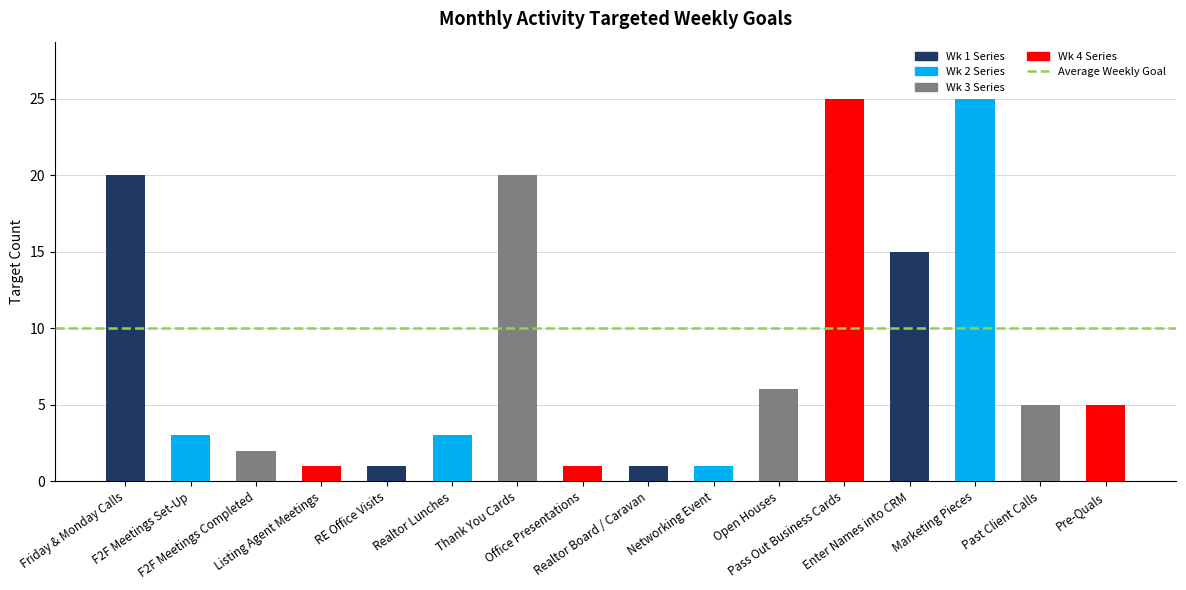

Reading right to left, what are all the values shown in this chart?

Pre-Quals=5	Past Client Calls=5	Marketing Pieces=25	Enter Names into CRM=15	Pass Out Business Cards=25	Open Houses=6	Networking Event=1	Realtor Board / Caravan=1	Office Presentations=1	Thank You Cards=20	Realtor Lunches=3	RE Office Visits=1	Listing Agent Meetings=1	F2F Meetings Completed=2	F2F Meetings Set-Up=3	Friday & Monday Calls=20